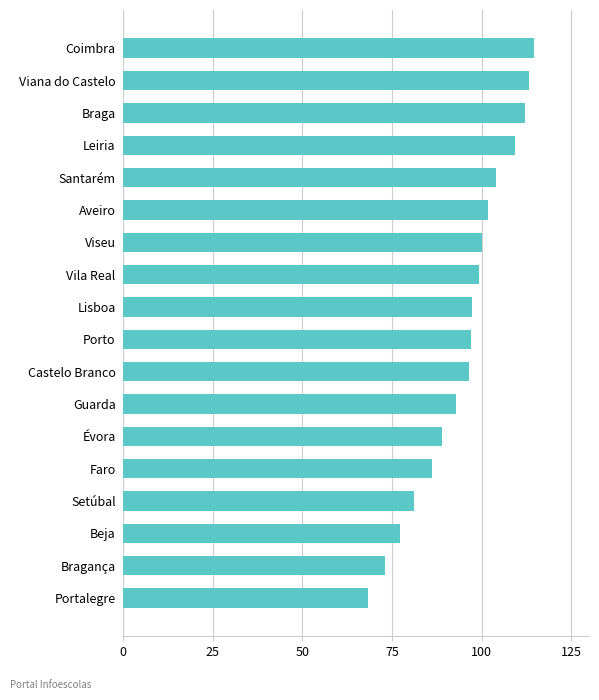

How many distinct data groups are displayed?

1